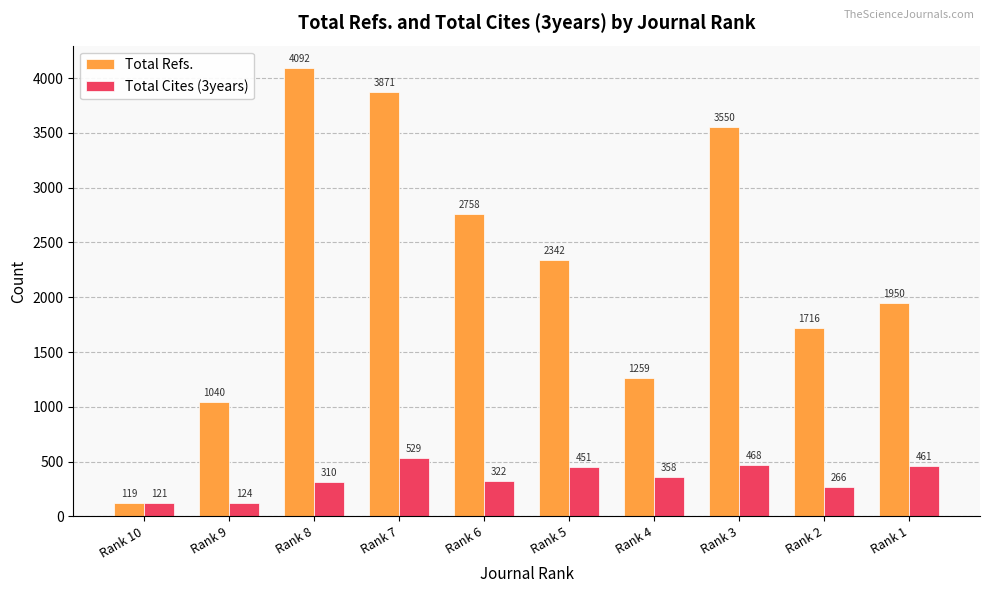

At Rank 8, list the series in order from largest to smallest.

Total Refs., Total Cites (3years)